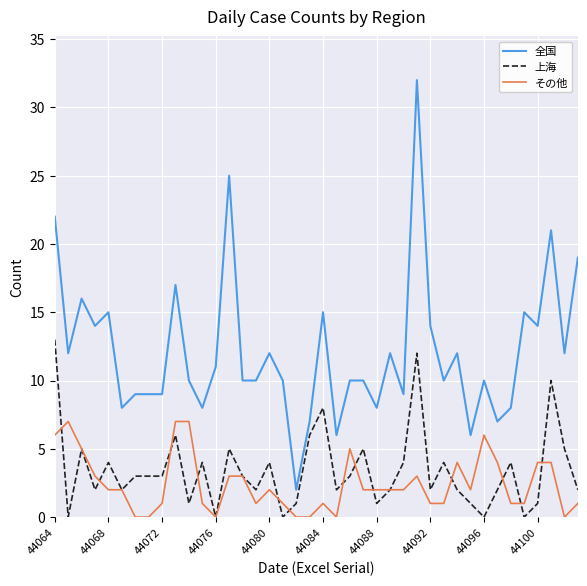

What is the greatest value displayed?

32